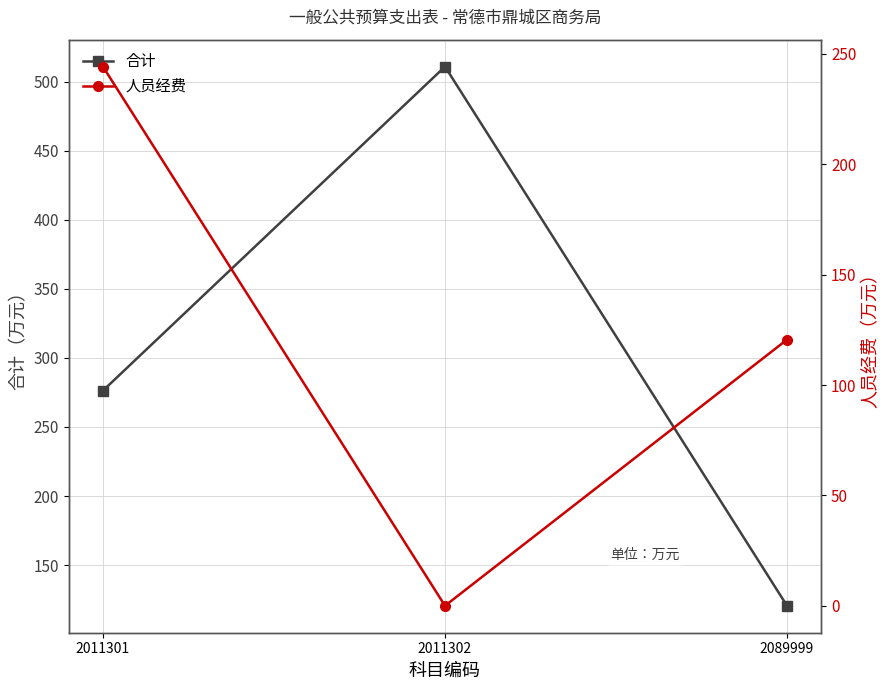

Count the number of categories in the chart.

3